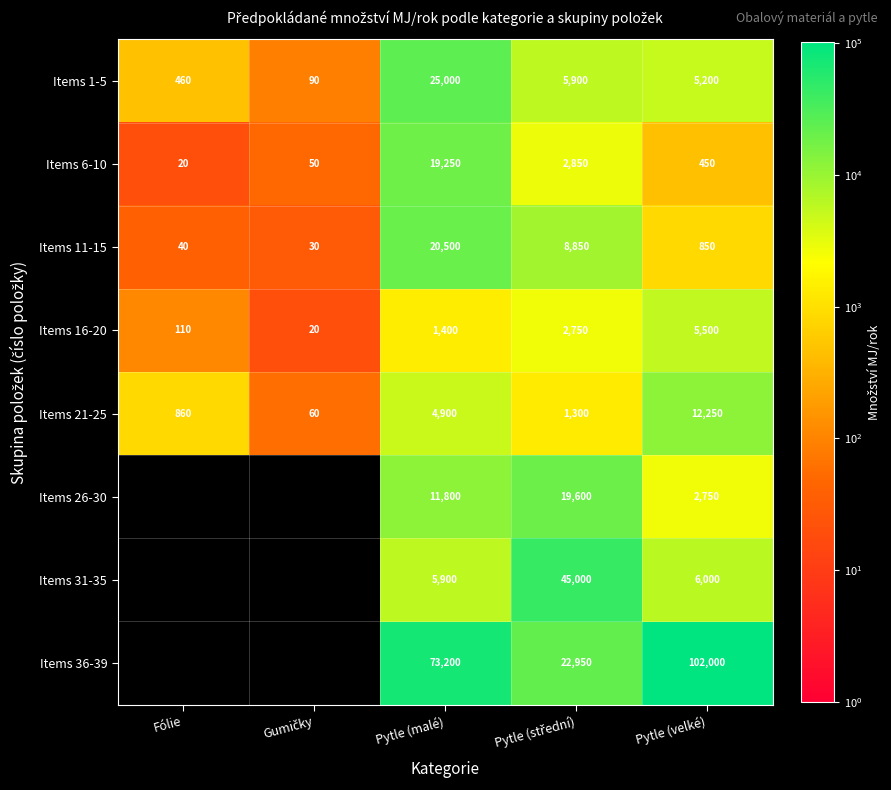

At which label is Items 21-25 closest to 6155?

Pytle (malé)